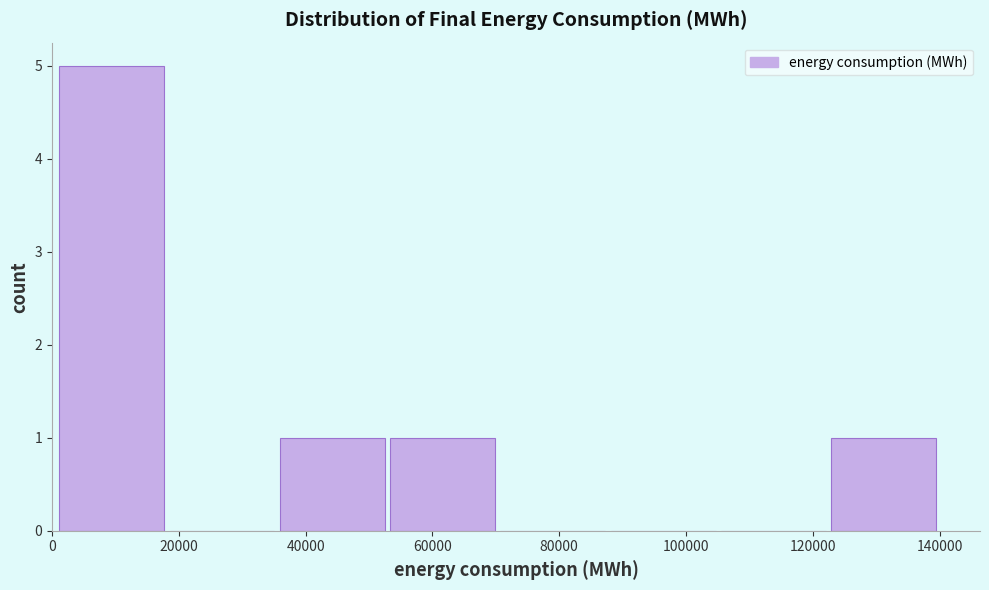

Reading left to right, list every bar in this chart as the range it spans on the x-axis followed by its height. Neither the bar edges nor the heights are printed on the chart, so give them approximately, as read against the axes.

2000 to 18000: 5
18000 to 36000: 0
36000 to 54000: 1
54000 to 70000: 1
70000 to 88000: 0
88000 to 106000: 0
106000 to 122000: 0
122000 to 140000: 1